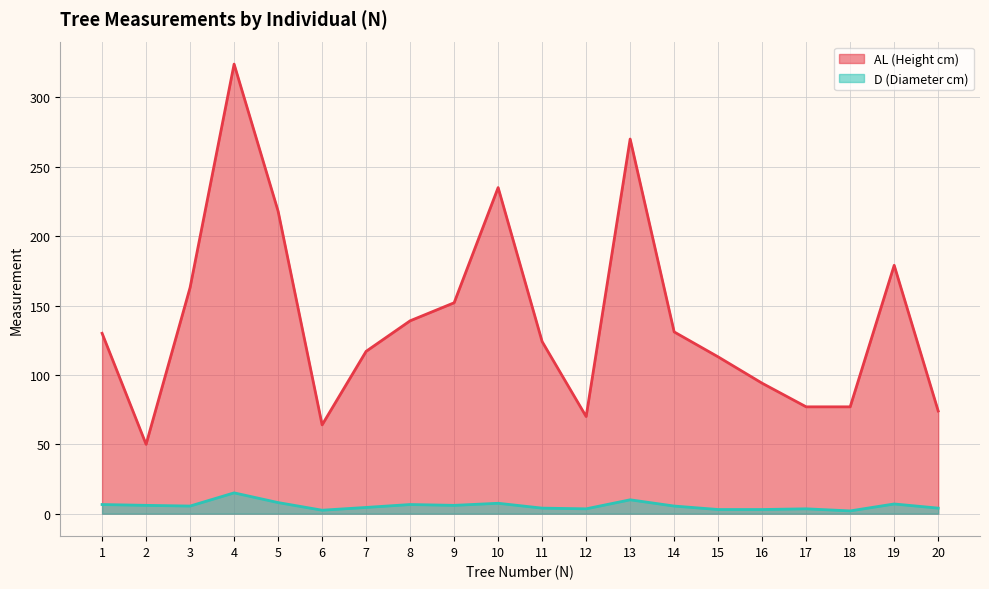

How many lines are shown in the chart?

2